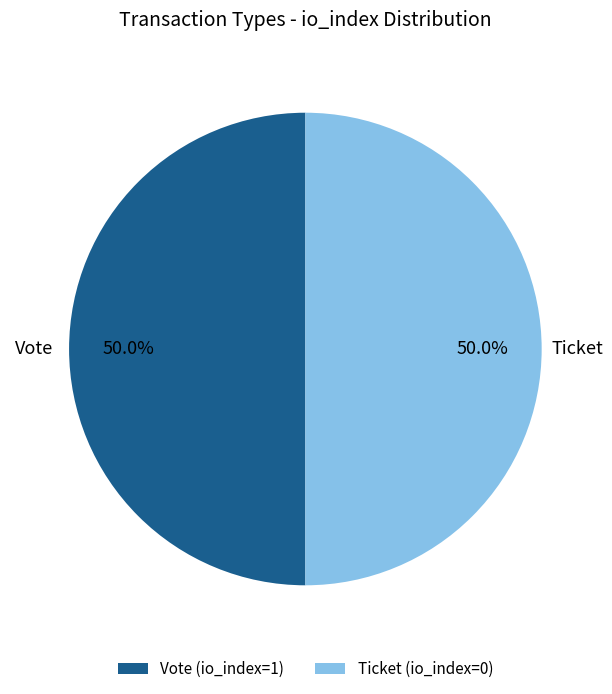

Is the sum of Ticket and Vote greater than half?

Yes